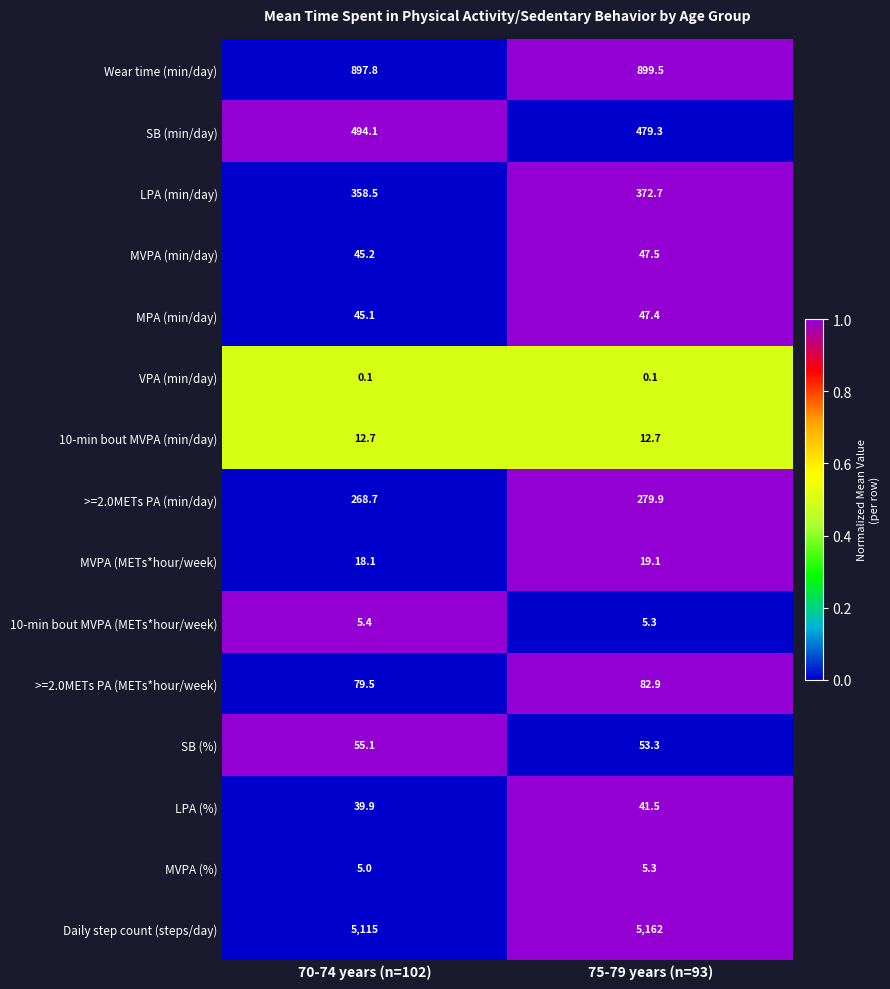

What is the sum of all LPA (min/day) values?

731.2